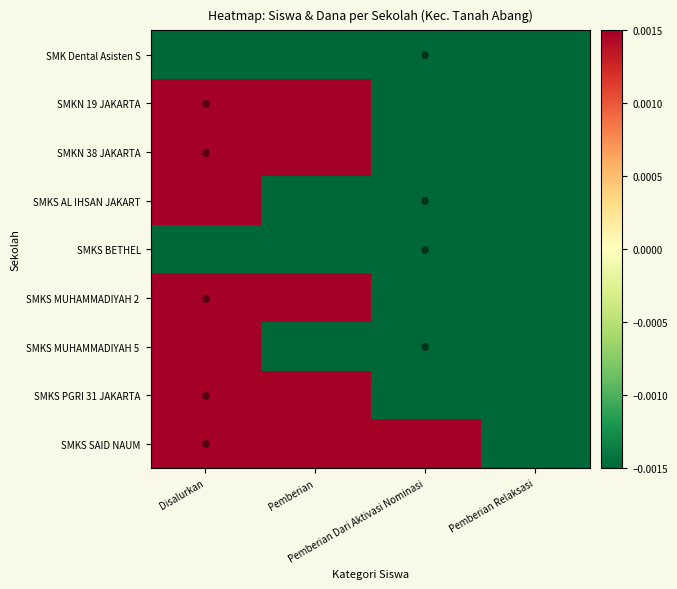

At which category is the sum across all series the highest?

Disalurkan